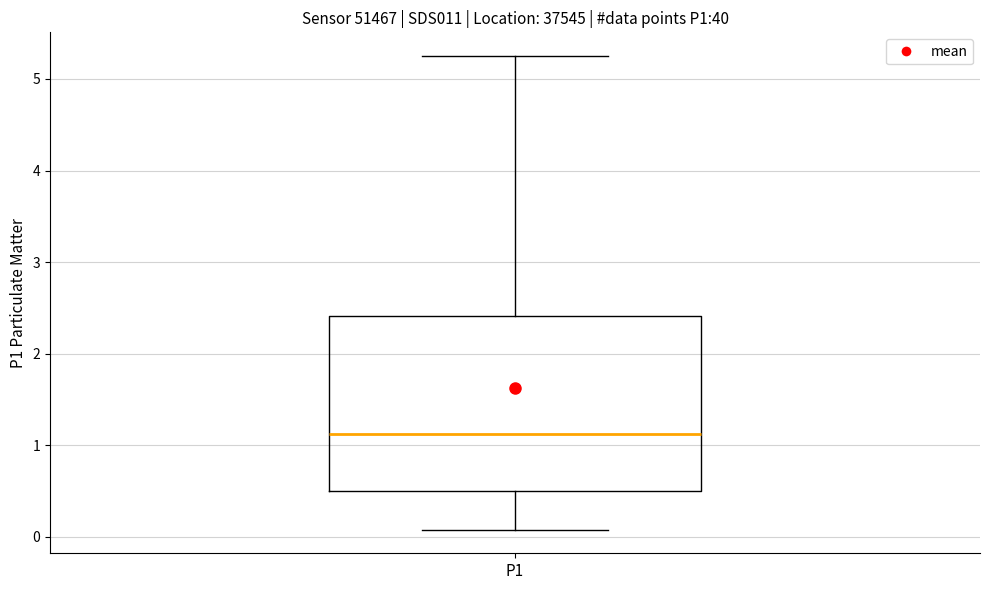

Read this box plot against the y-axis: the position of the median line, the range covered by the box, and the ends of both whiskers. The values are not printed on the chart, so give them approximately, as read against the axis.

median 1.1, box 0.5 to 2.4, whiskers 0.1 to 5.3